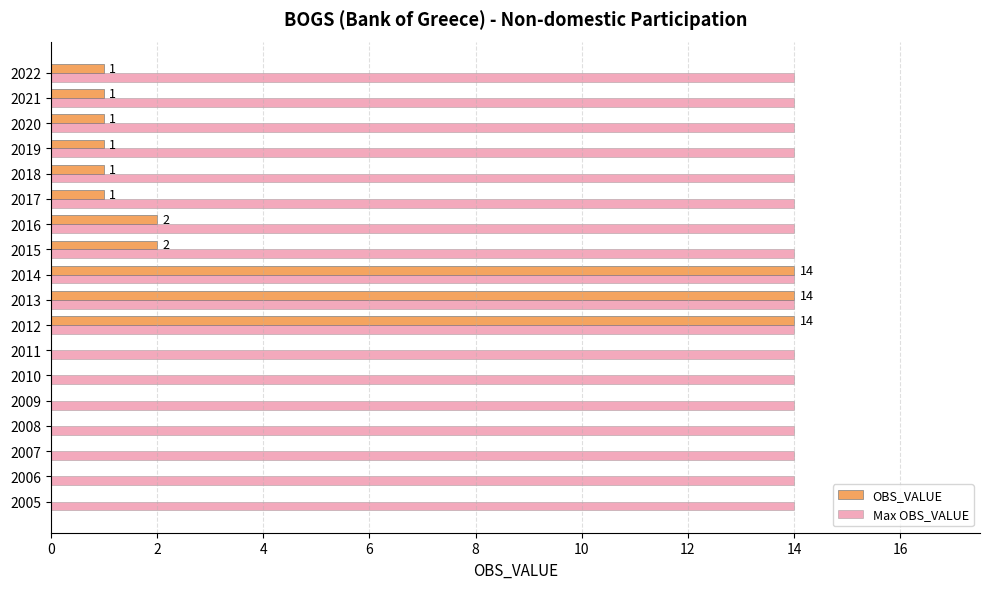

Is it true that Max OBS_VALUE equals 24 at 2017?

False